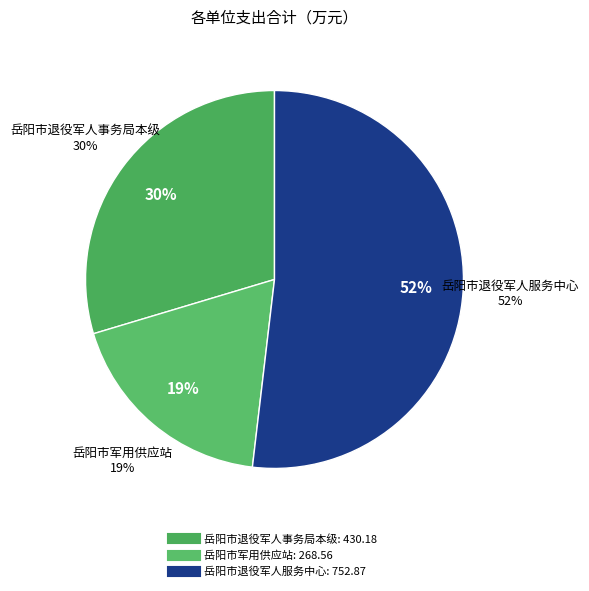

What is the change in value from 岳阳市退役军人事务局本级 to 岳阳市退役军人服务中心?

+322.7